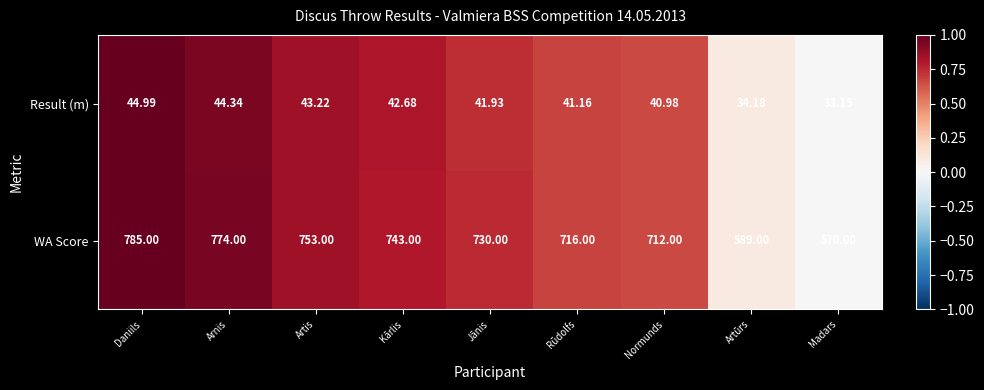

Rank the series by their maximum value, from highest to lowest.

WA Score, Result (m)